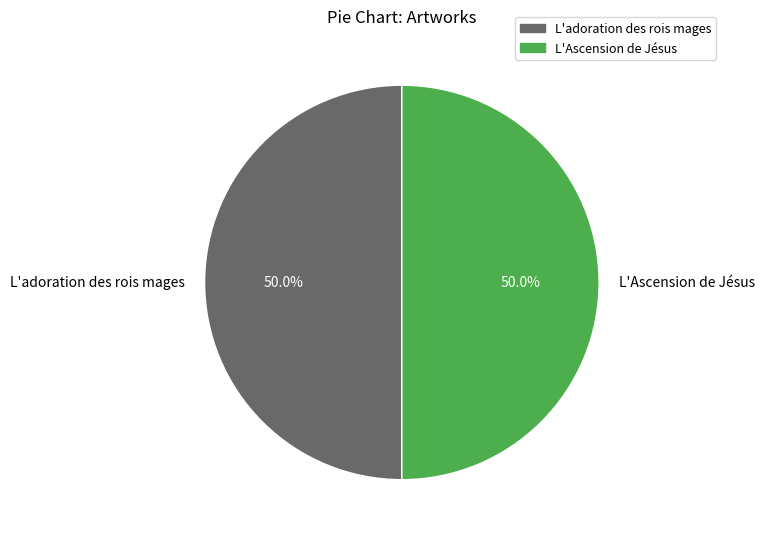

To the nearest percent, what portion does L'adoration des rois mages represent?

50%